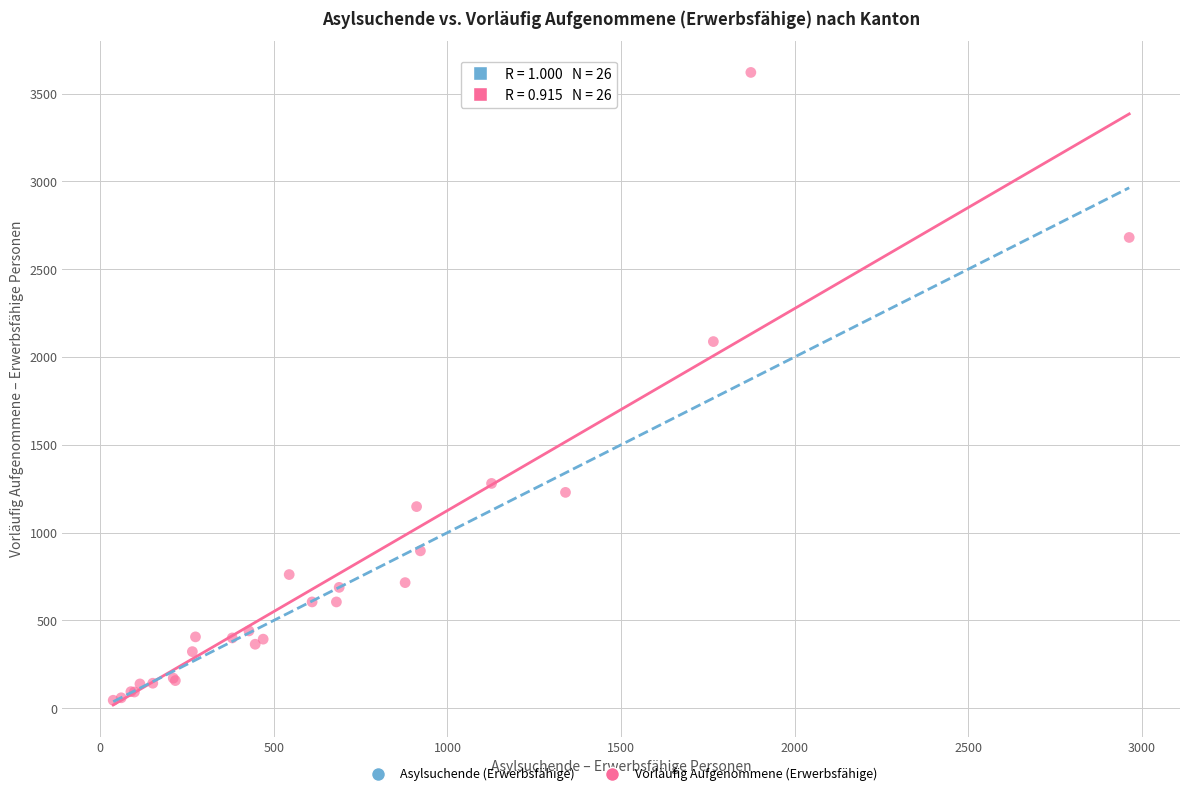

In the Asylsuchende (Erwerbsfähige) series, what Y value is closest to 1500?

1340